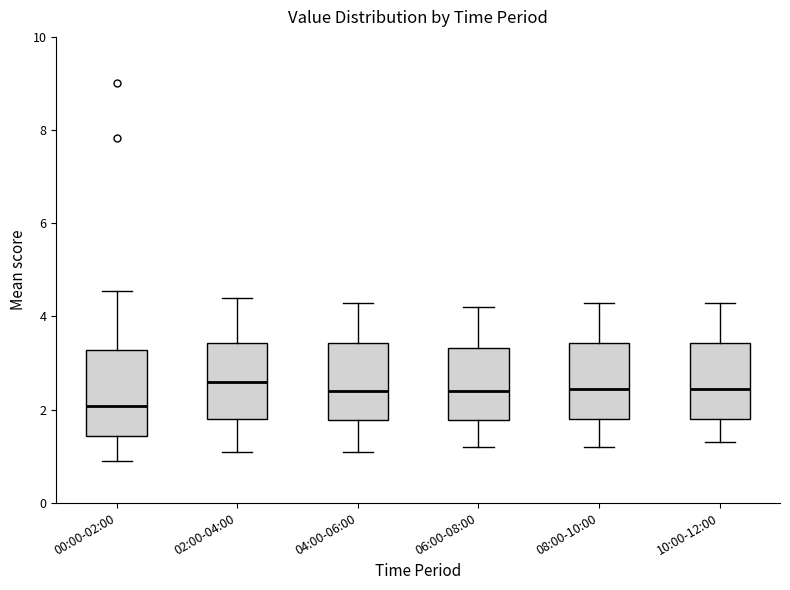

Where does the lower whisker of the box for 02:00-04:00 end on the y-axis? The values are not printed on the chart, so give them approximately, as read against the axis.

1.2